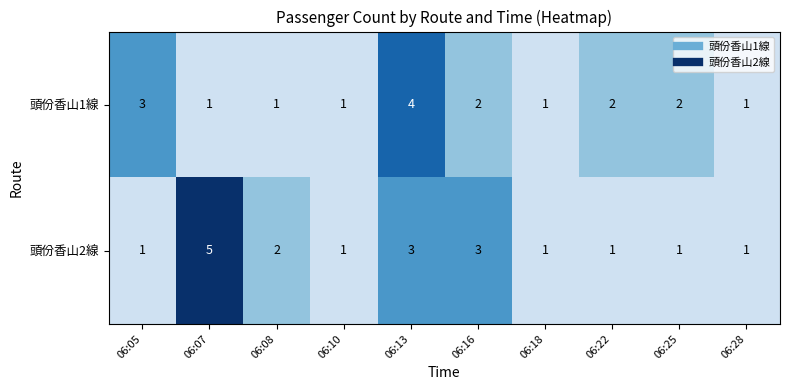

At which category is the sum across all series the highest?

06:13